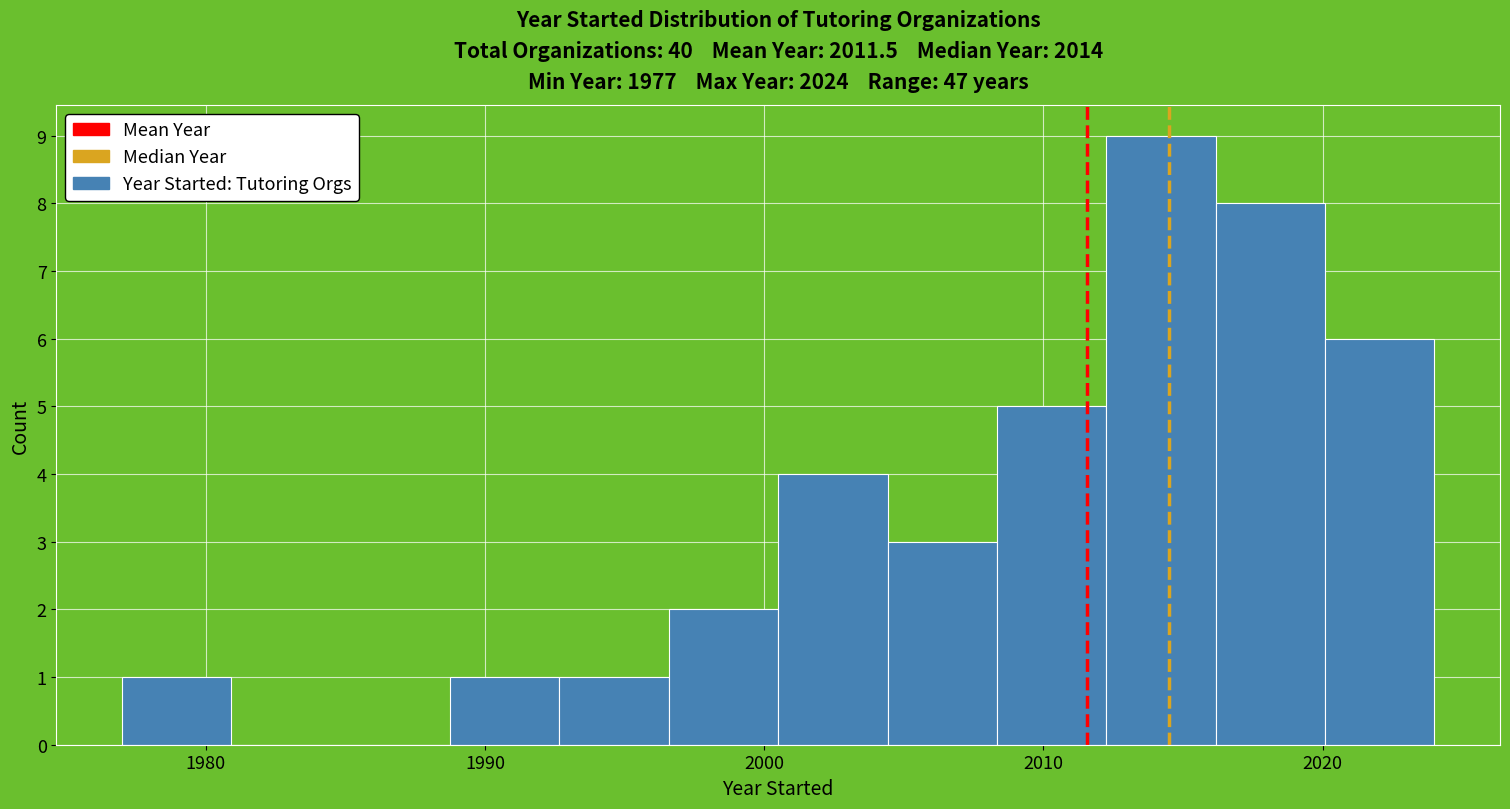

Read against the x-axis, roughly where is the centre of the tallest bar?

2014